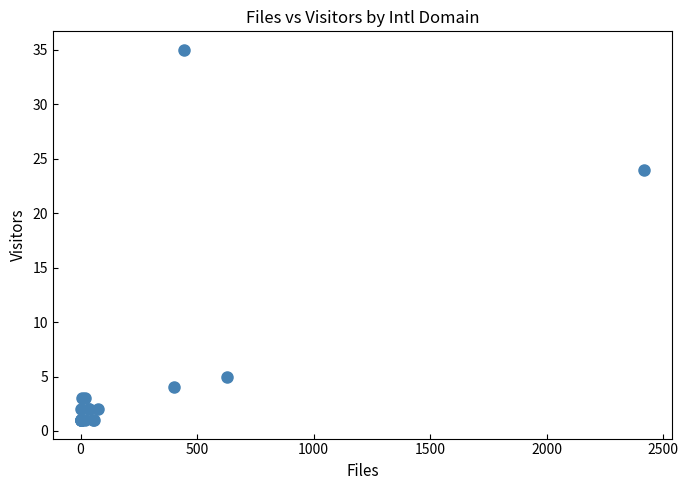

What Y value in the scatter plot is closest to 18?

24